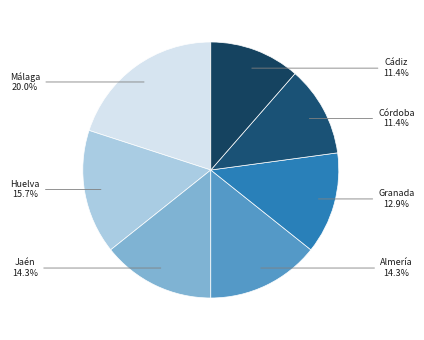

Which slice is the smallest?

Córdoba